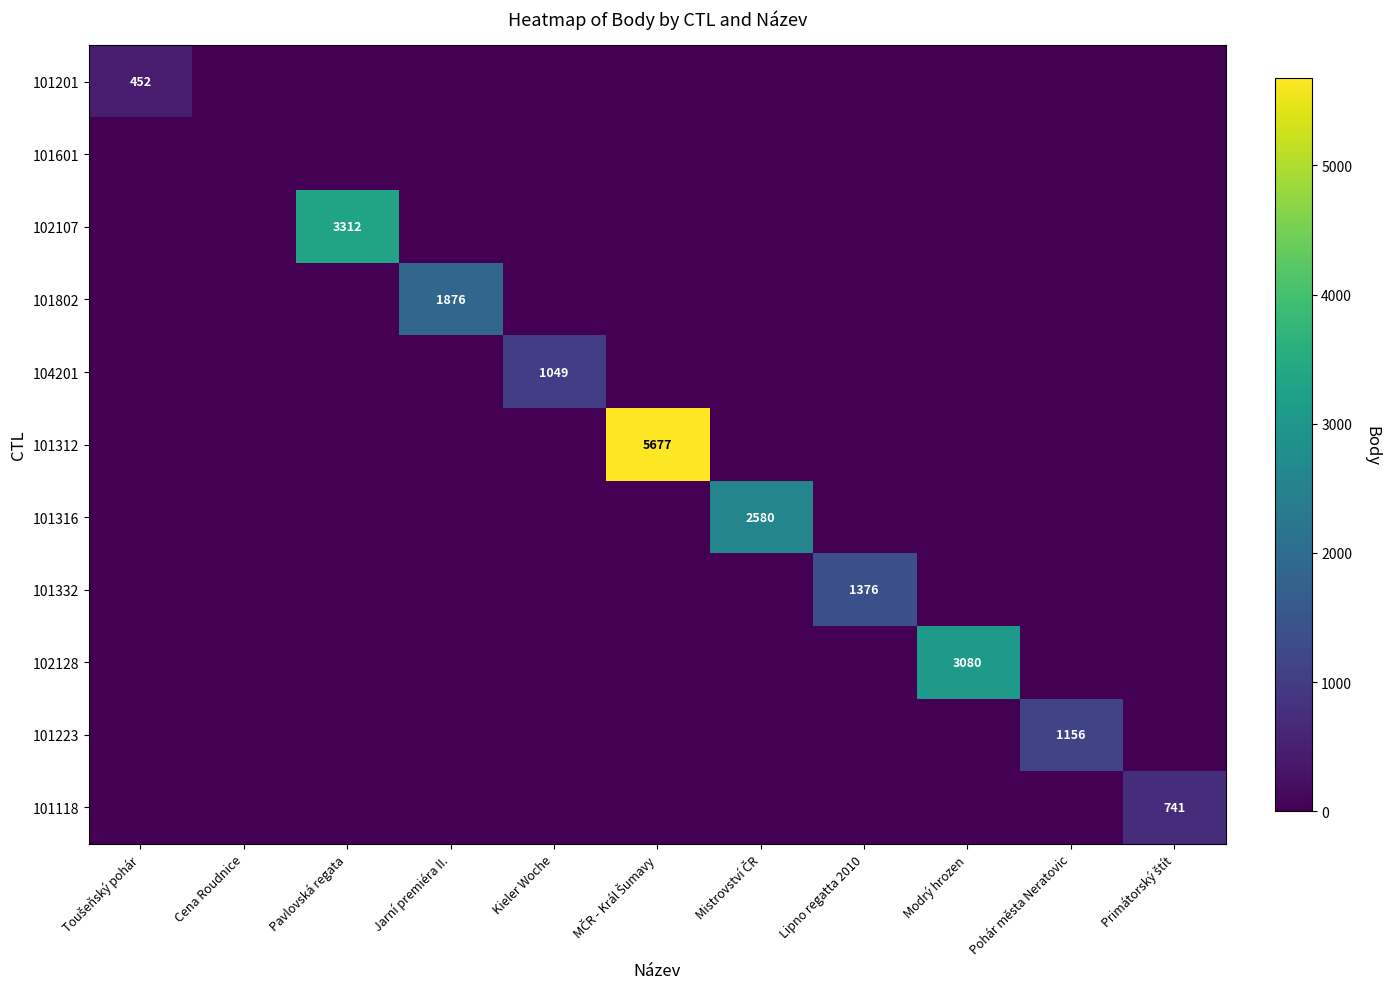

The value of 101223 at Pohár města Neratovic is 1156. True or false?

True